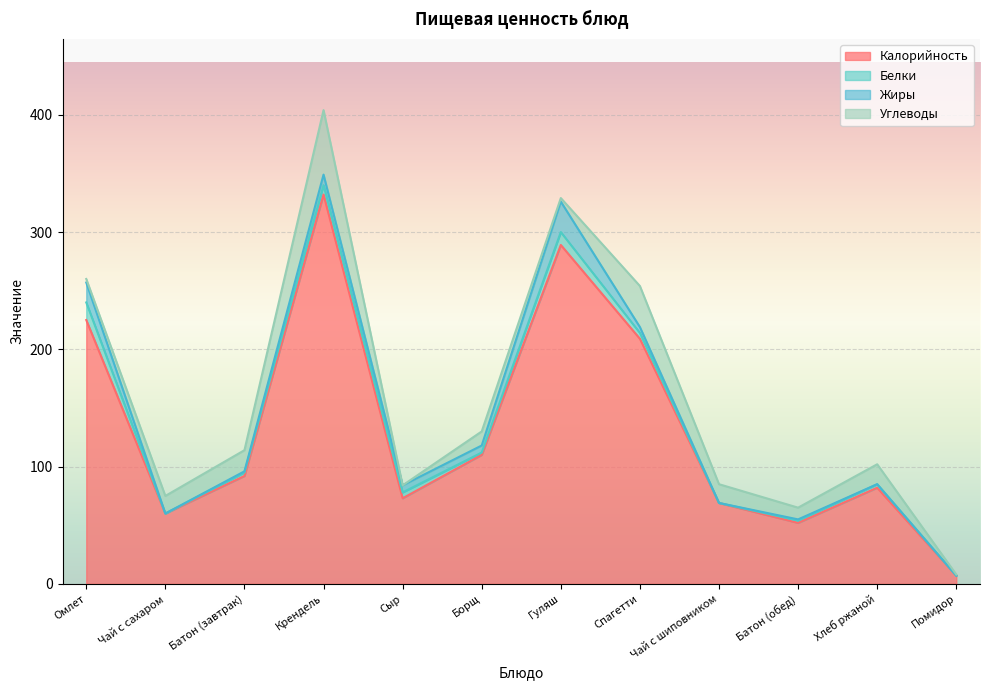

The value of Белки at Чай с шиповником is -8. True or false?

False